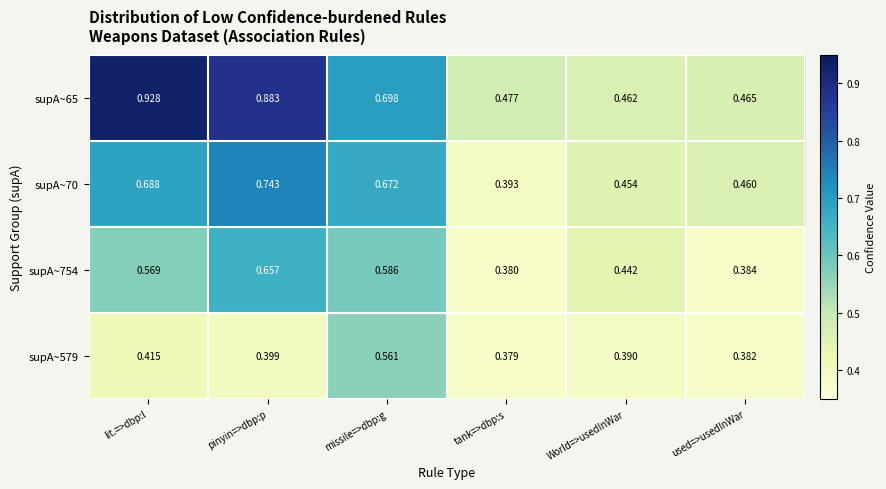

Is the value of supA~65 at tank=>dbp:s greater than the value of supA~70 at pinyin=>dbp:p?

No